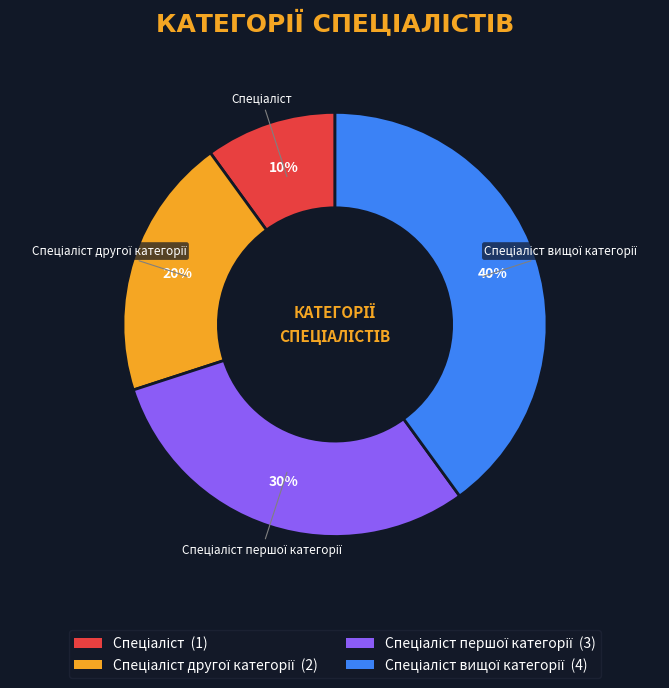

To the nearest percent, what is the average slice percentage?

25%